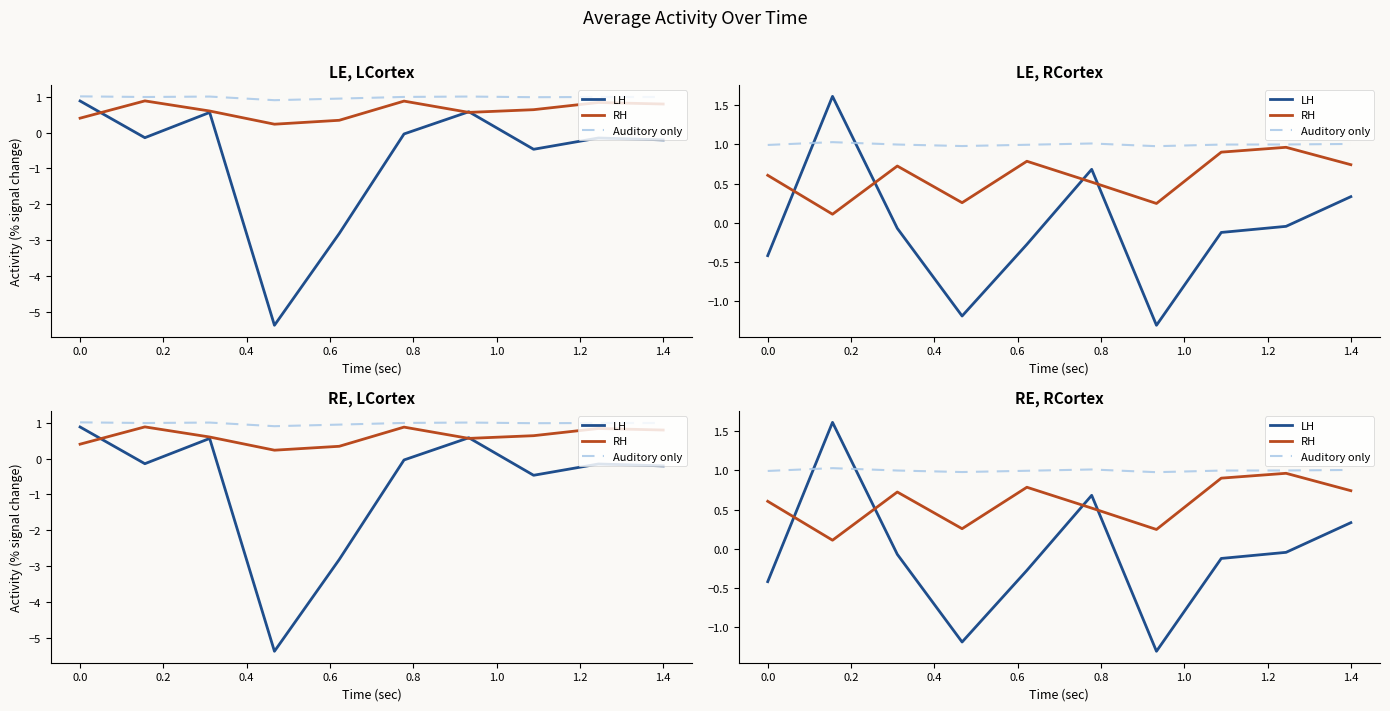

True or false: Auditory only and RH cross at least once.

False